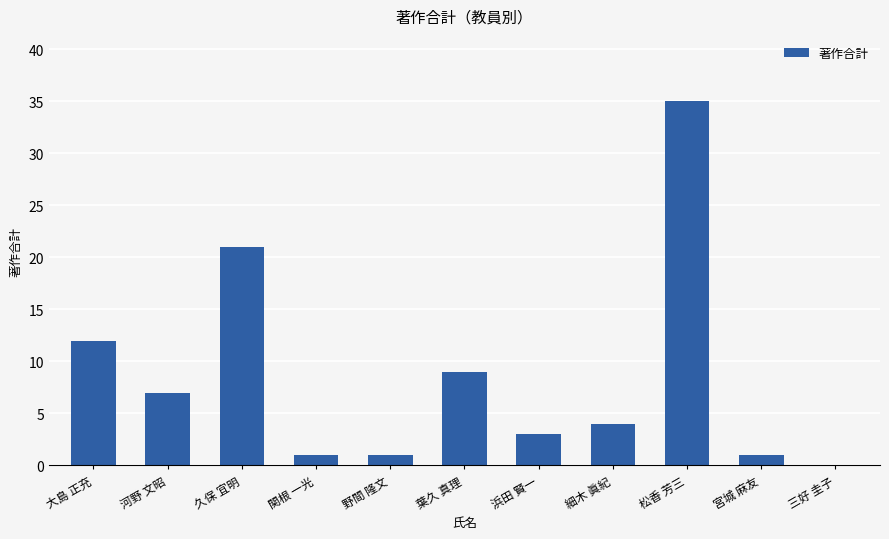

What is the sum of all values?

94